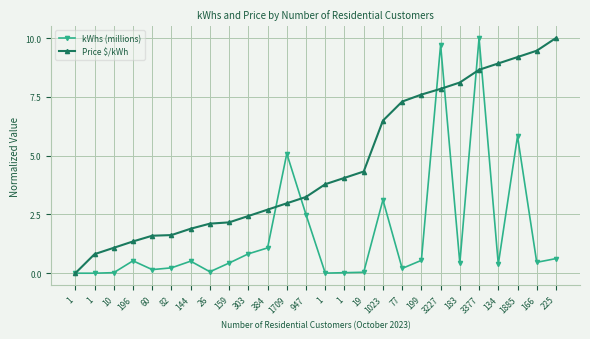

The value of Price $/kWh at 134 is 8.9. True or false?

True